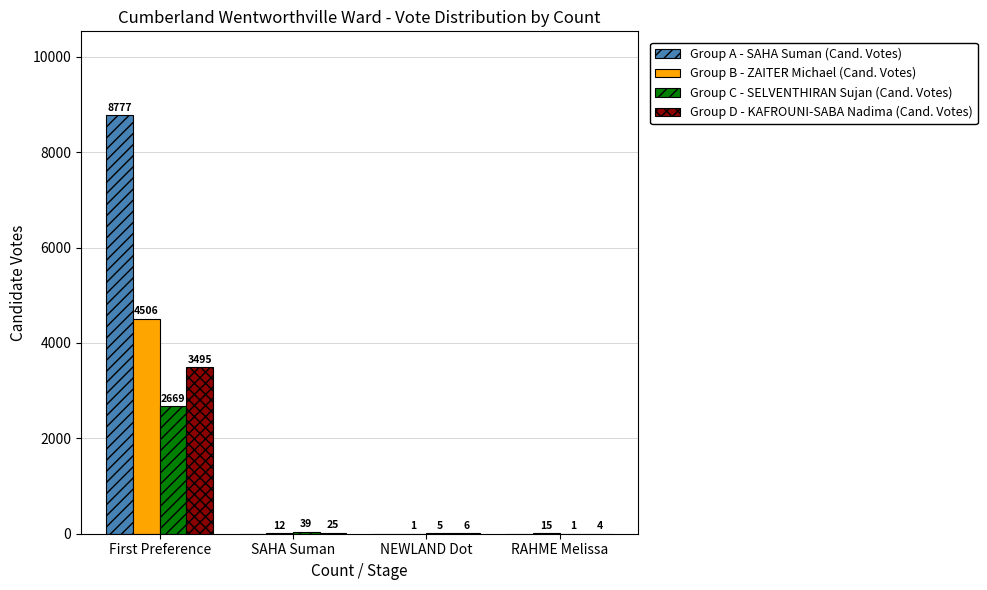

Which category has the highest value in the Group A - SAHA Suman (Cand. Votes) series?

First Preference